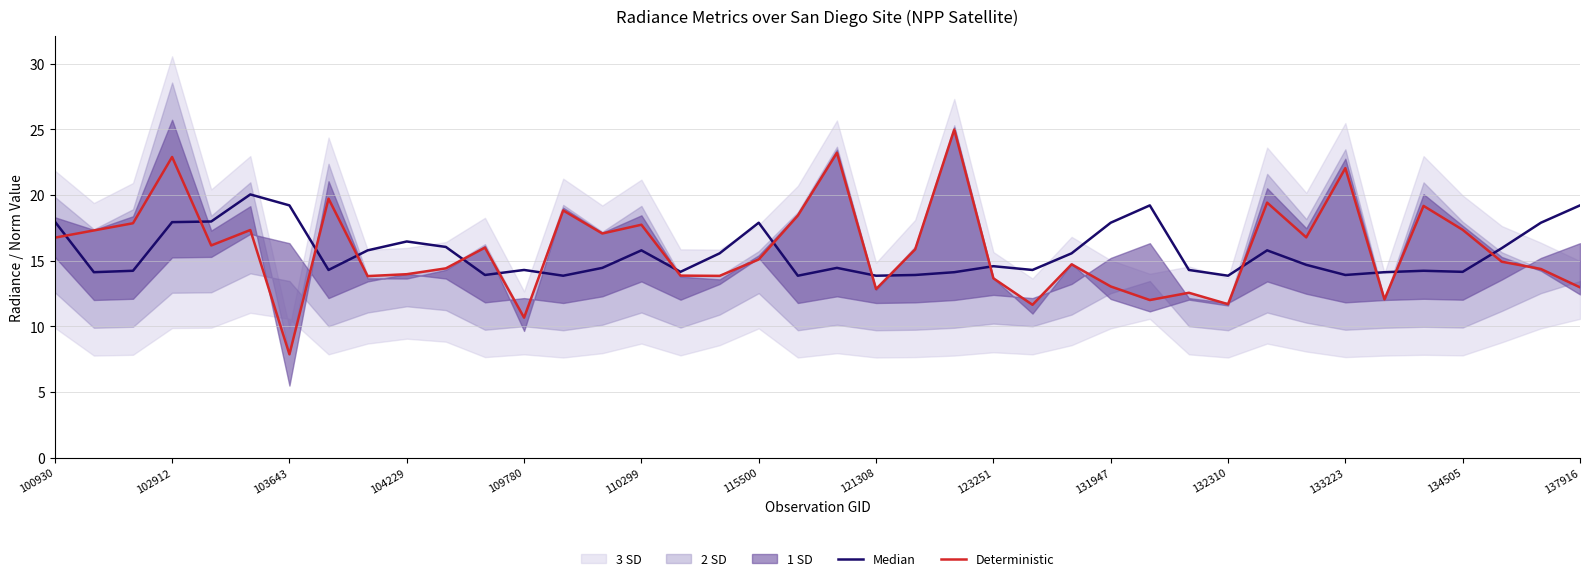

What is the lowest value of the Deterministic series?

7.9